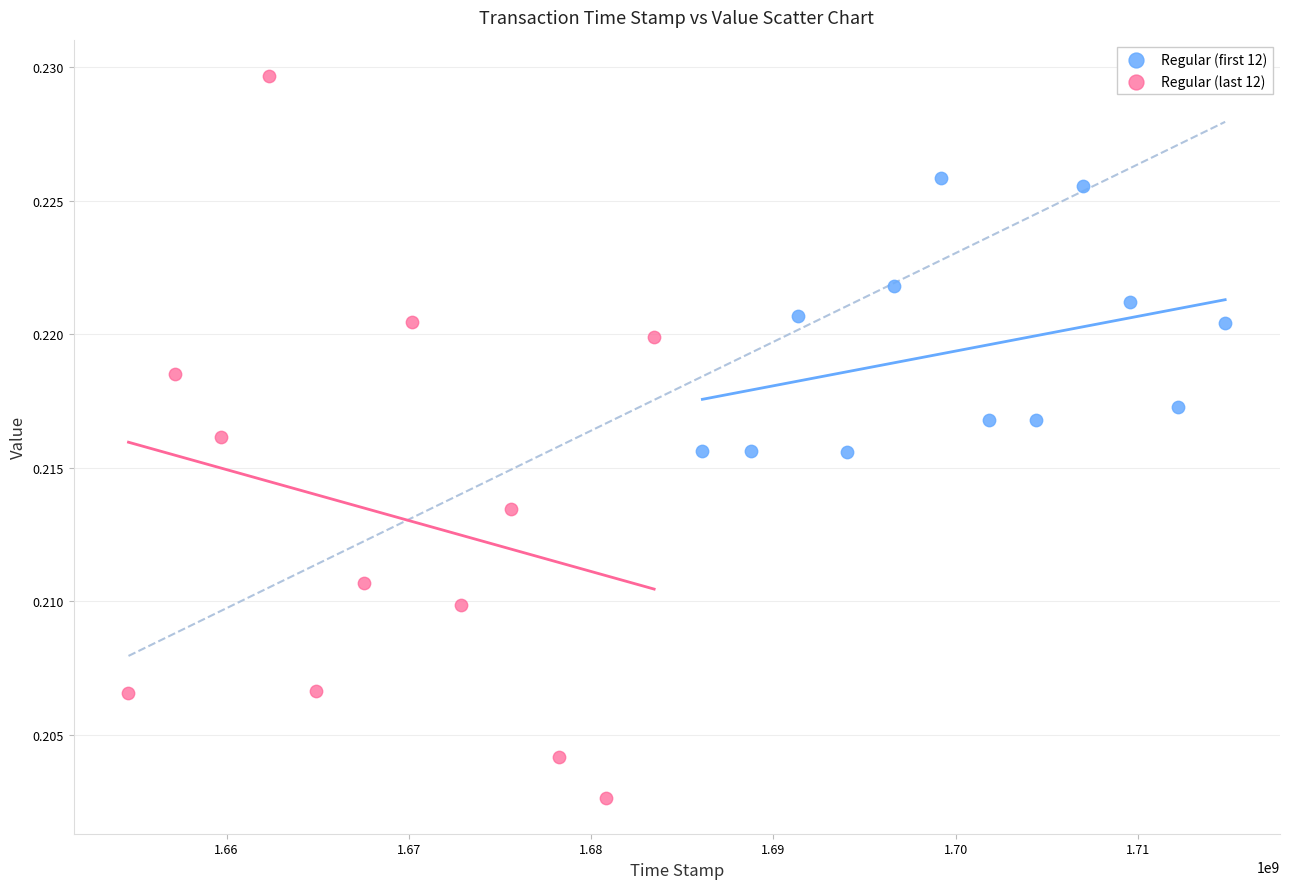

Which series has the largest Y range (max minus min)?

Regular (last 12)